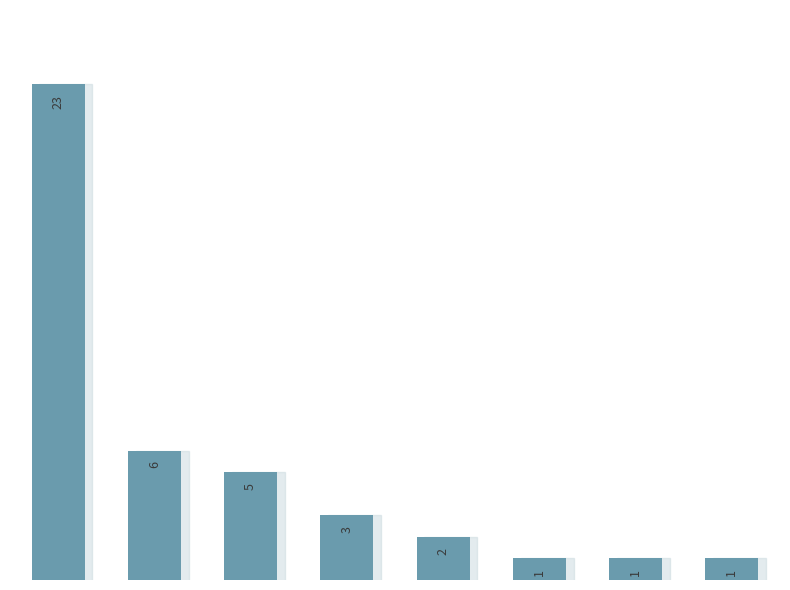

Reading right to left, list all the values displayed in this chart.

1	1	1	2	3	5	6	23